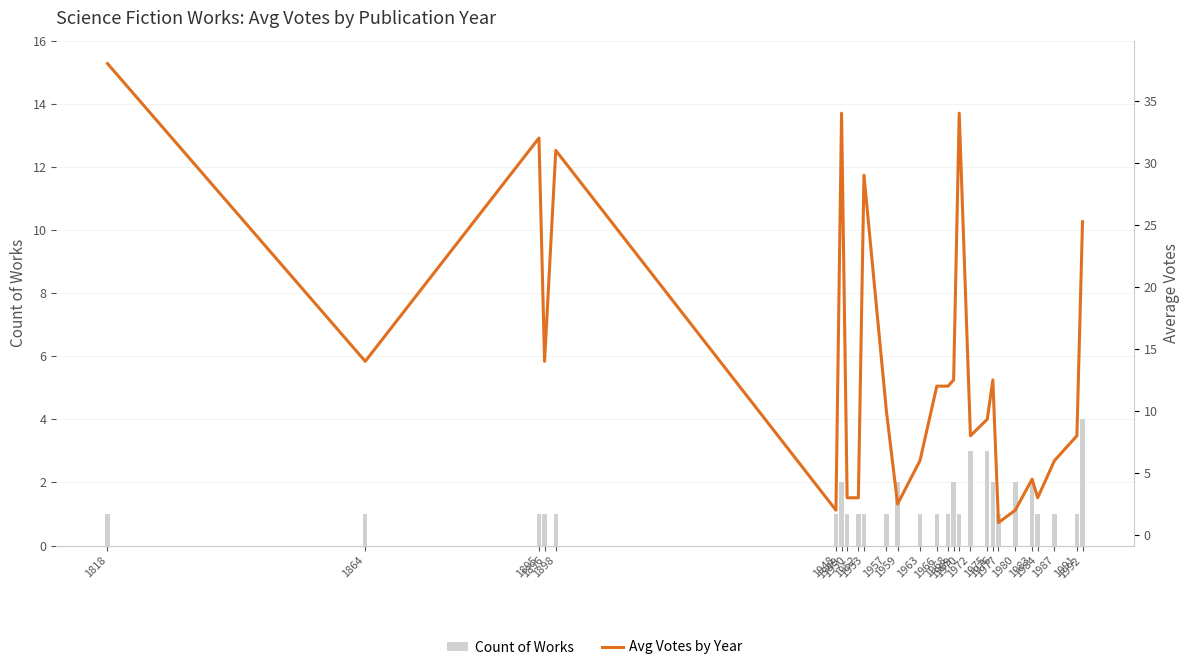

How many groups of bars are there?

27